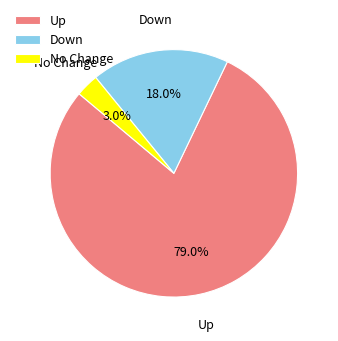

What is the majority slice?

Up